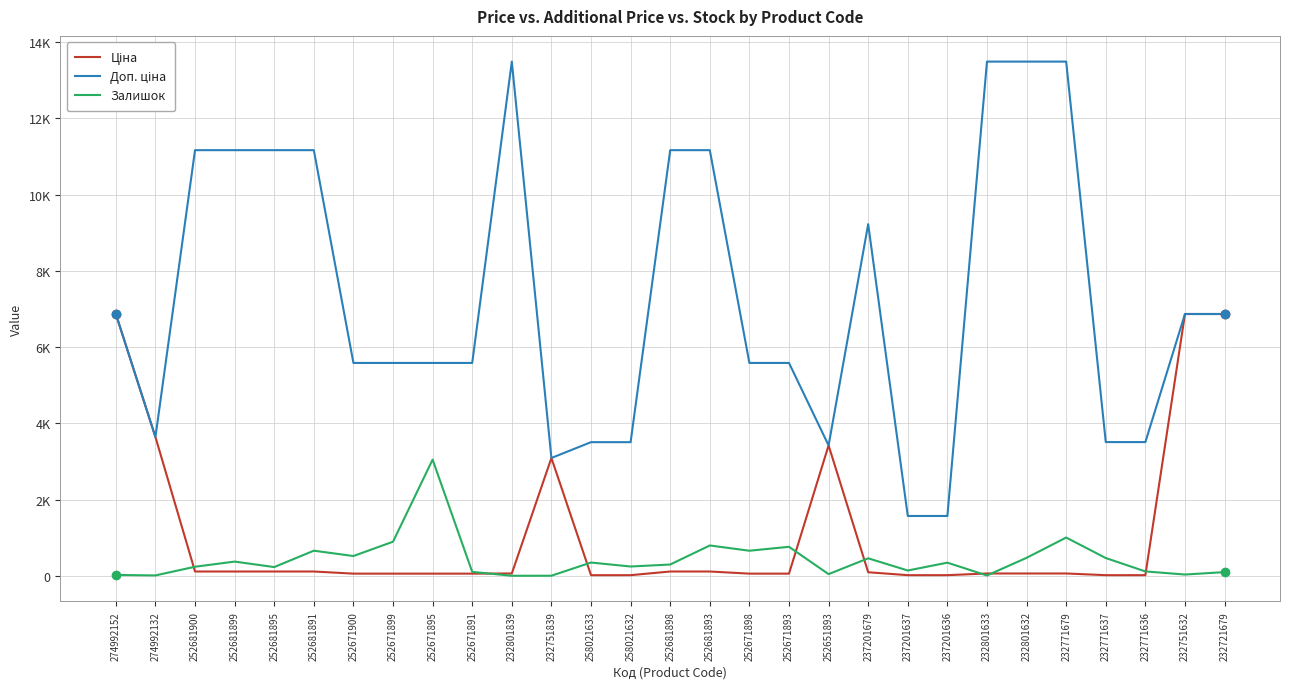

Which series has the largest total across all categories?

Доп. ціна